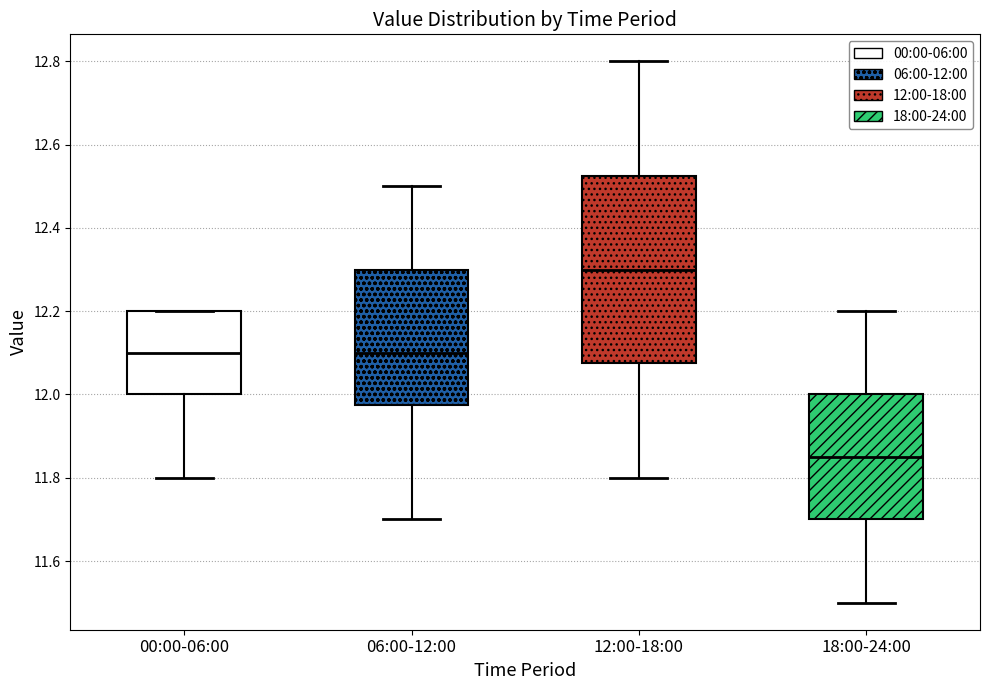

Comparing the boxes themselves (not the whiskers), which one is the tallest?

12:00-18:00